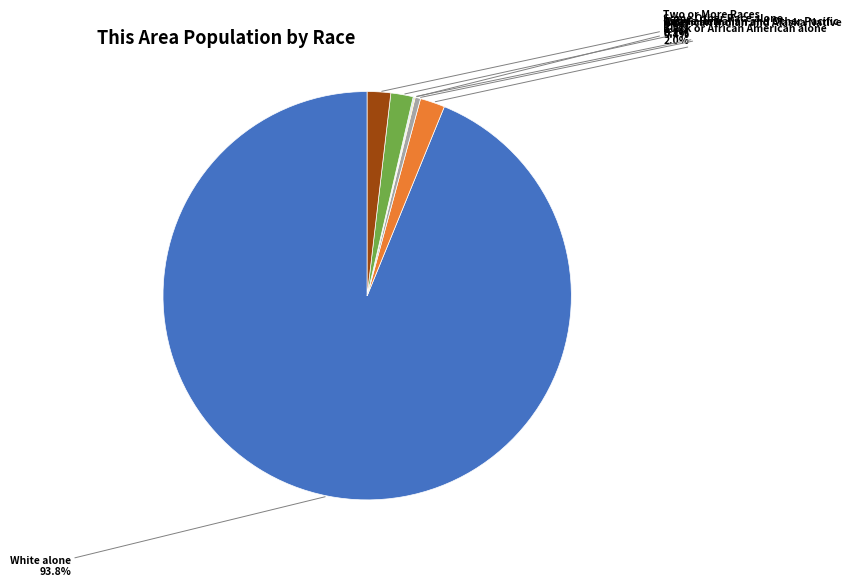

To the nearest percent, what is the difference between the largest and smallest slice percentages?

94%